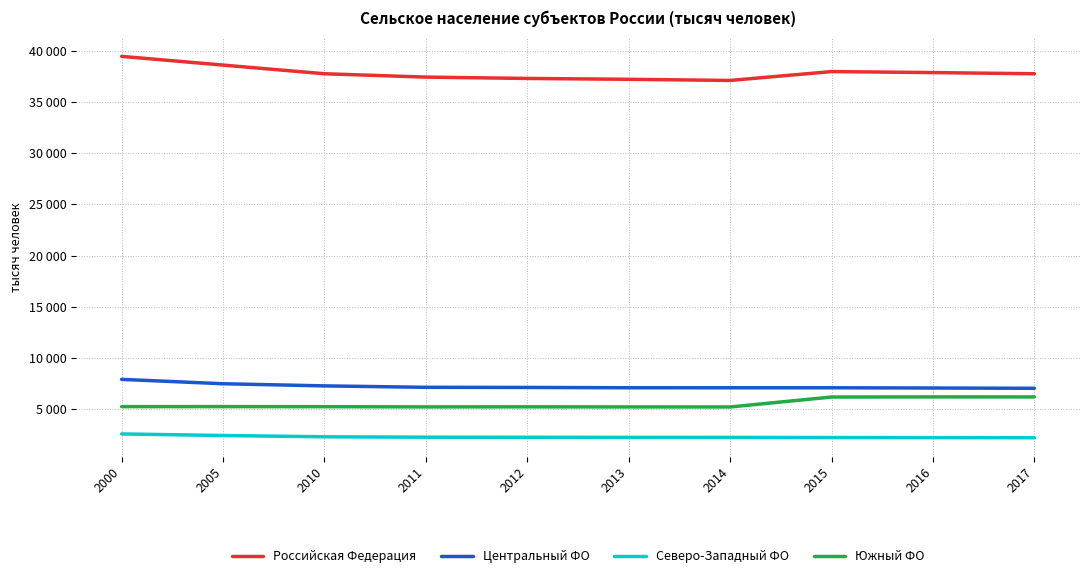

Is this an area chart (filled region under the line)?

No